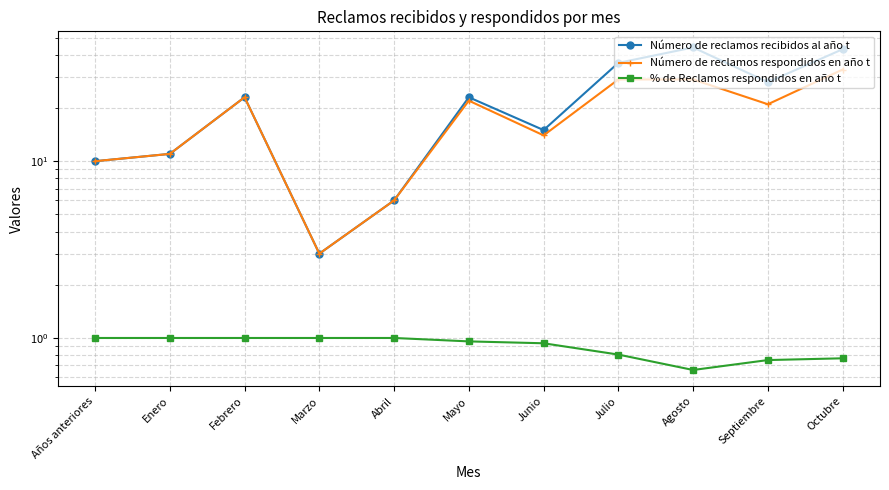

Which series has the widest spread of values?

Número de reclamos recibidos al año t